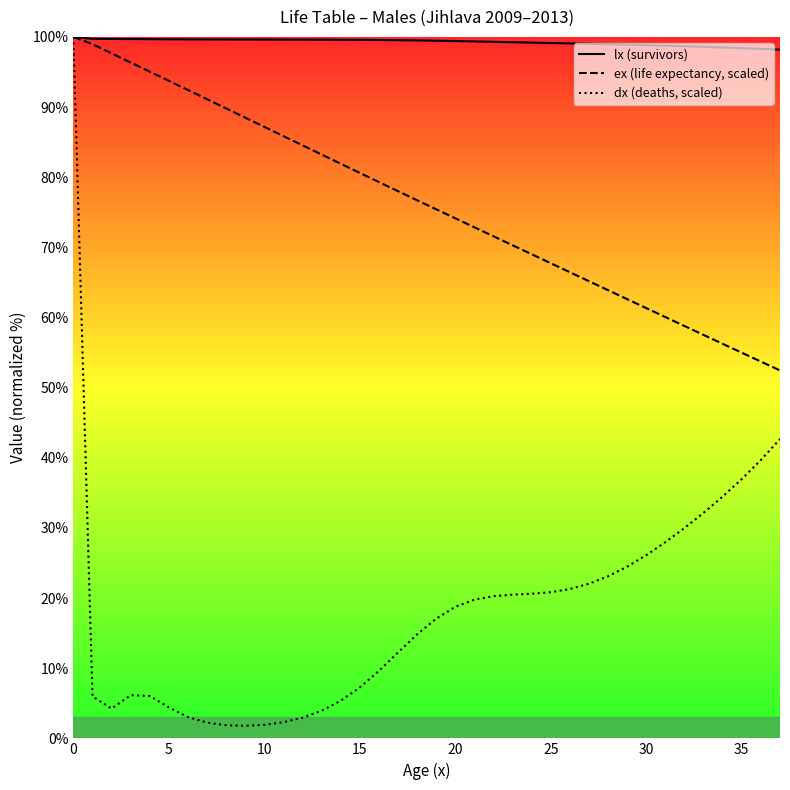

Which series has the largest total across all categories?

lx (survivors)